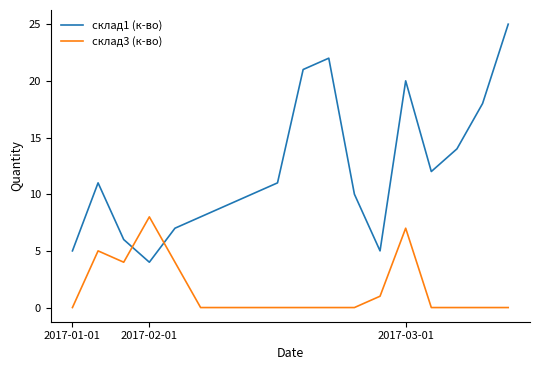

Rank the series by their average value, from highest to lowest.

склад1 (к-во), склад3 (к-во)